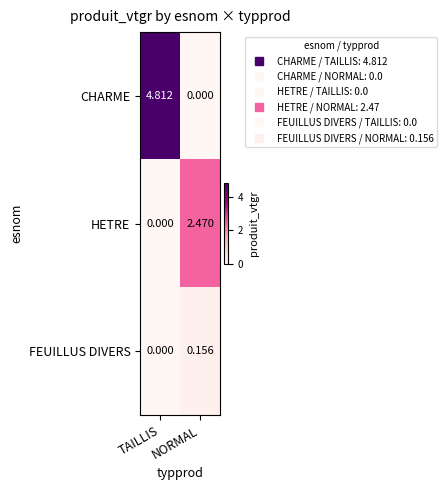

How many categories are shown in the chart?

2